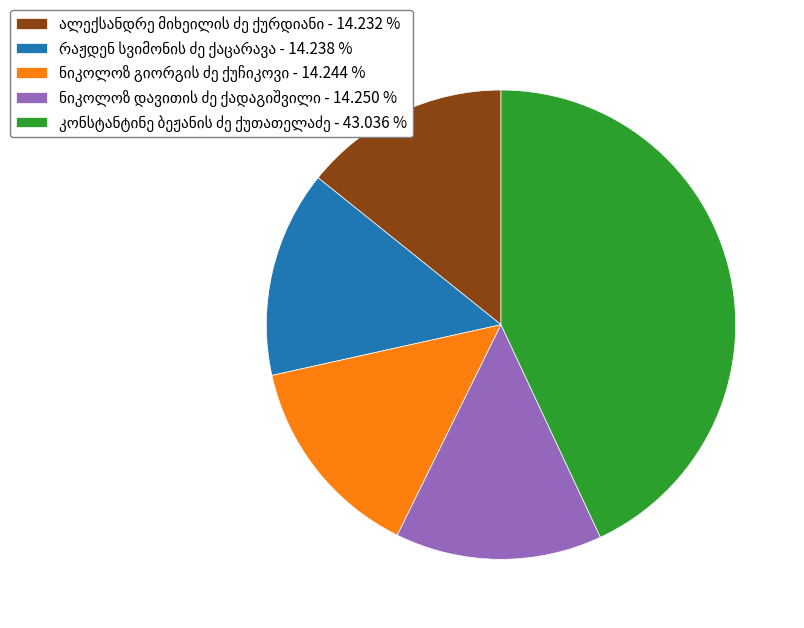

Is there any slice that represents more than half of the pie?

No